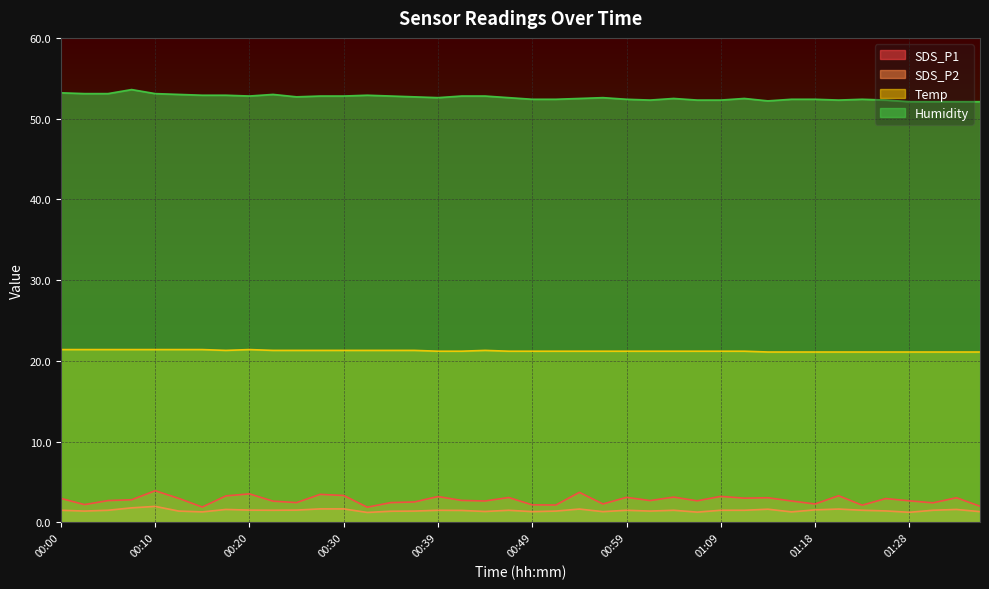

How many series are shown in this chart?

4